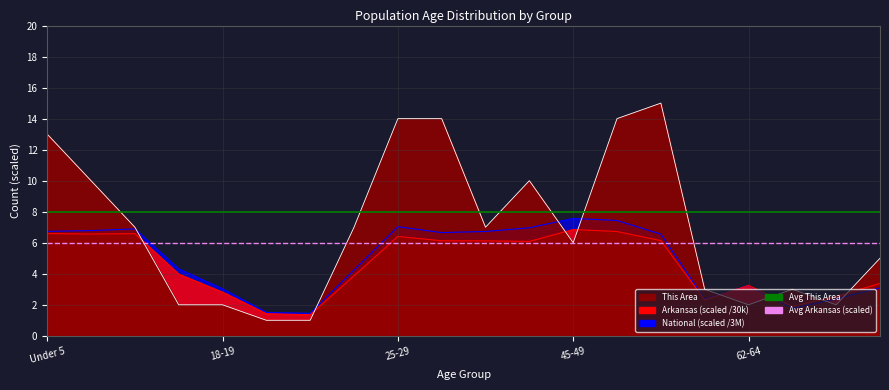

The value of Avg This Area at Under 5 is 4. True or false?

False